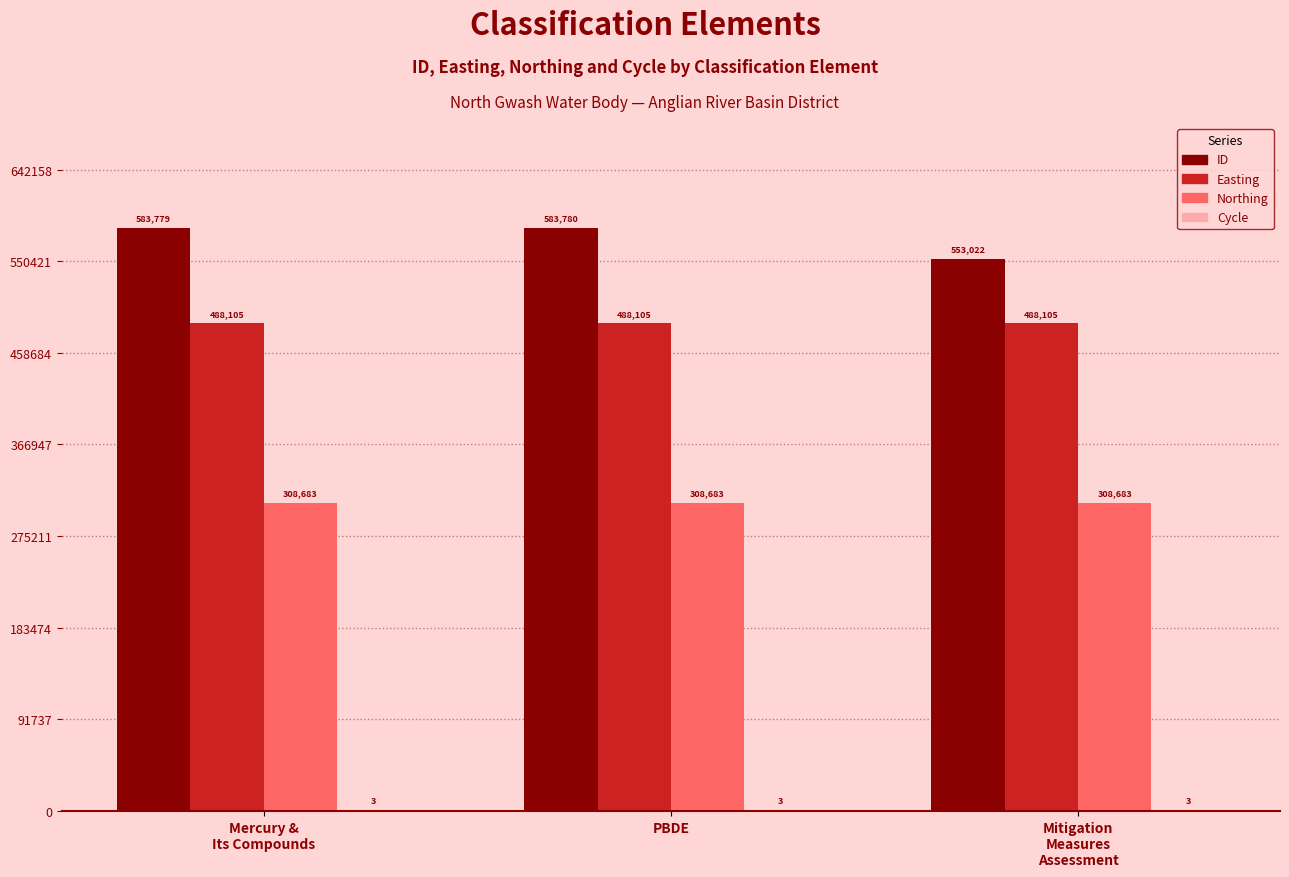

At which category is the sum across all series the highest?

PBDE